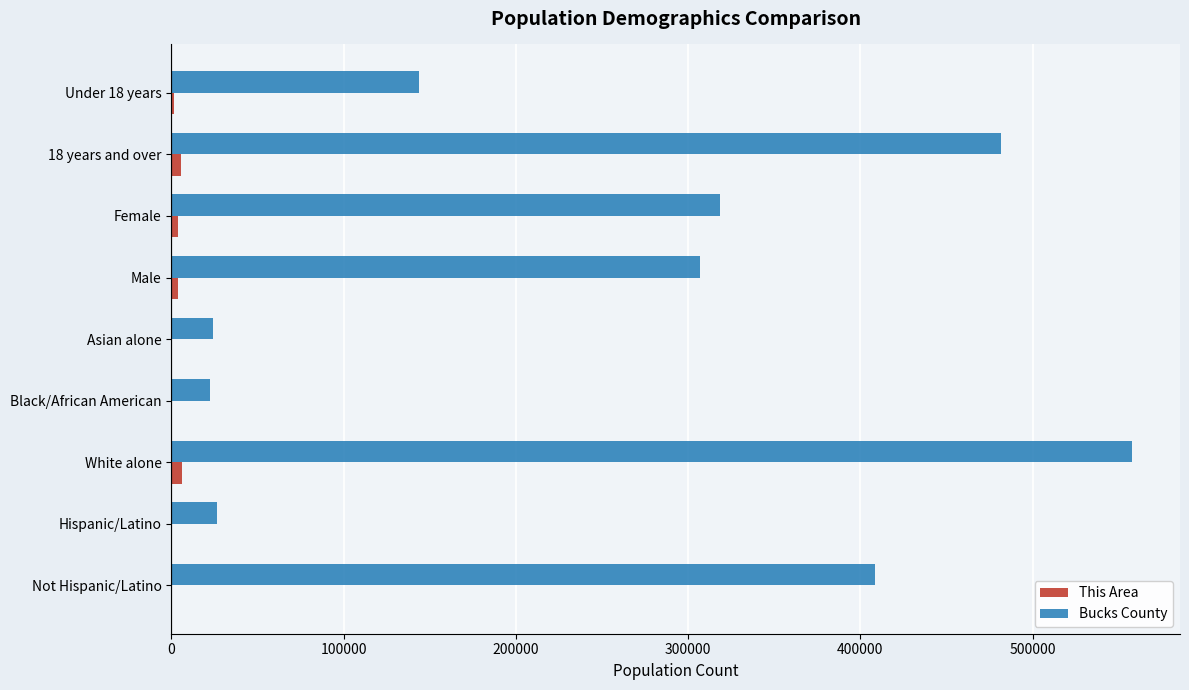

Which label corresponds to the largest value in the chart?

White alone